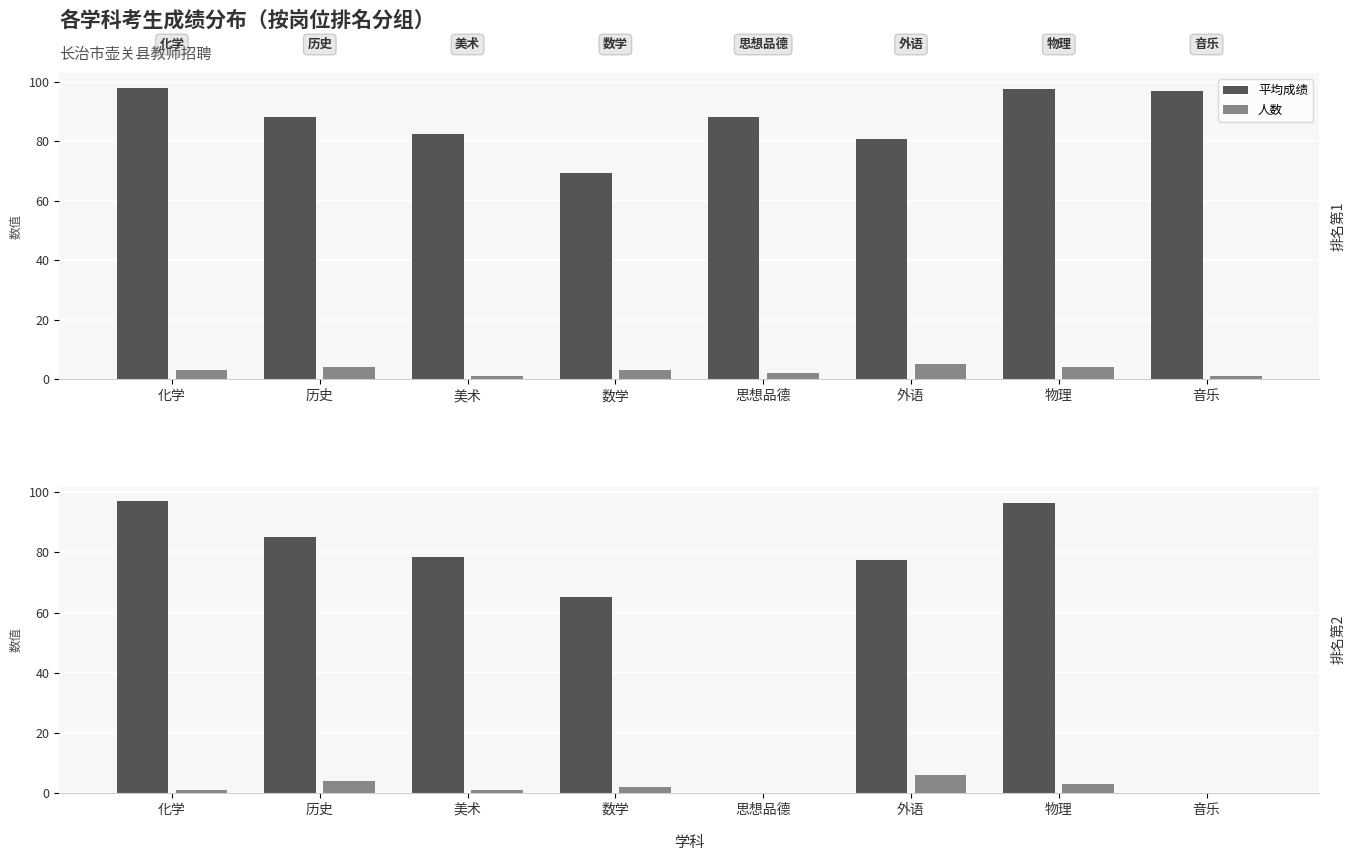

What is the label of the 2nd bar from the left?

历史